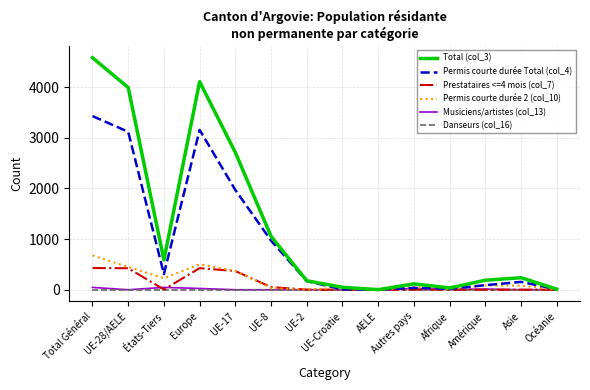

True or false: Permis courte durée Total (col_4) has a value of 1595 at Total Général.

False